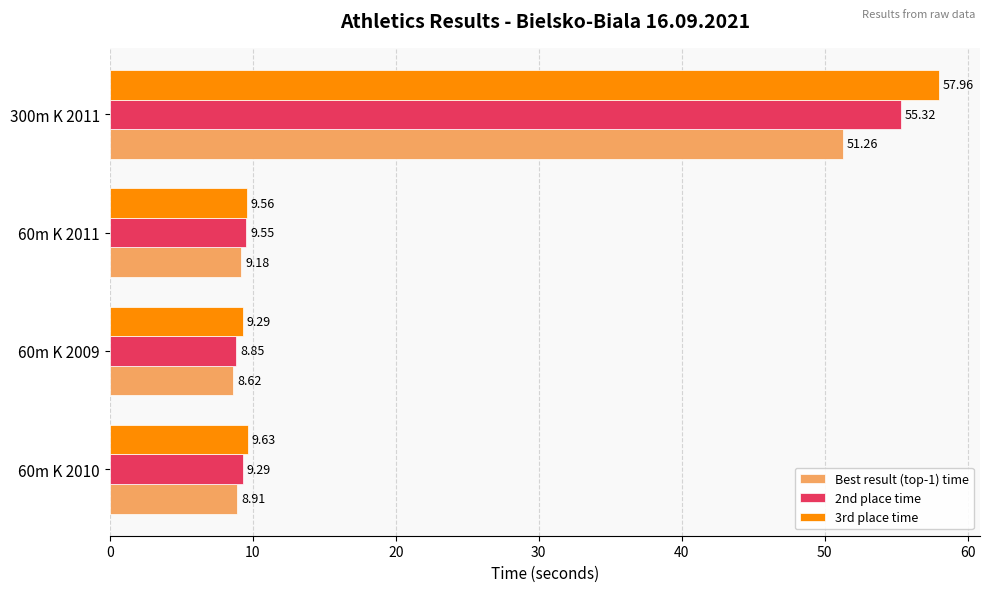

Rank the series by their maximum value, from highest to lowest.

3rd place time, 2nd place time, Best result (top-1) time